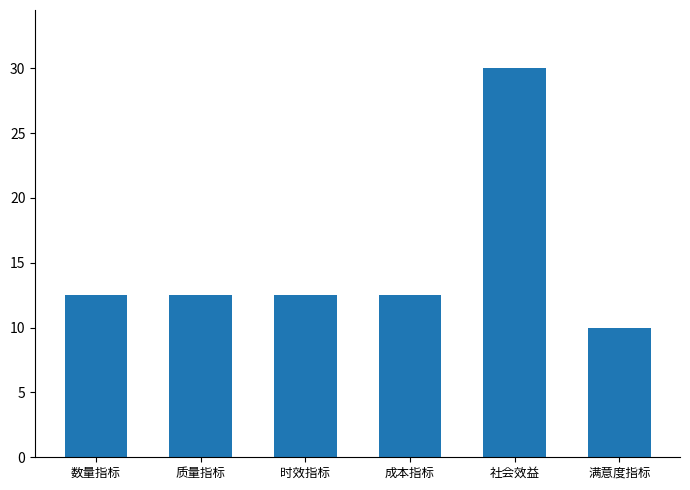

Between 满意度指标 and 时效指标, which is larger?

时效指标